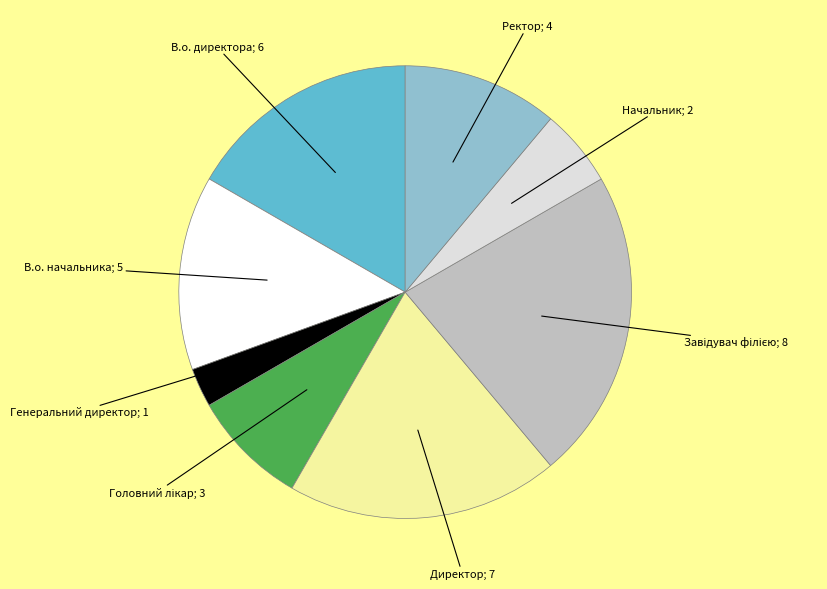

Is there any slice that represents more than half of the pie?

No